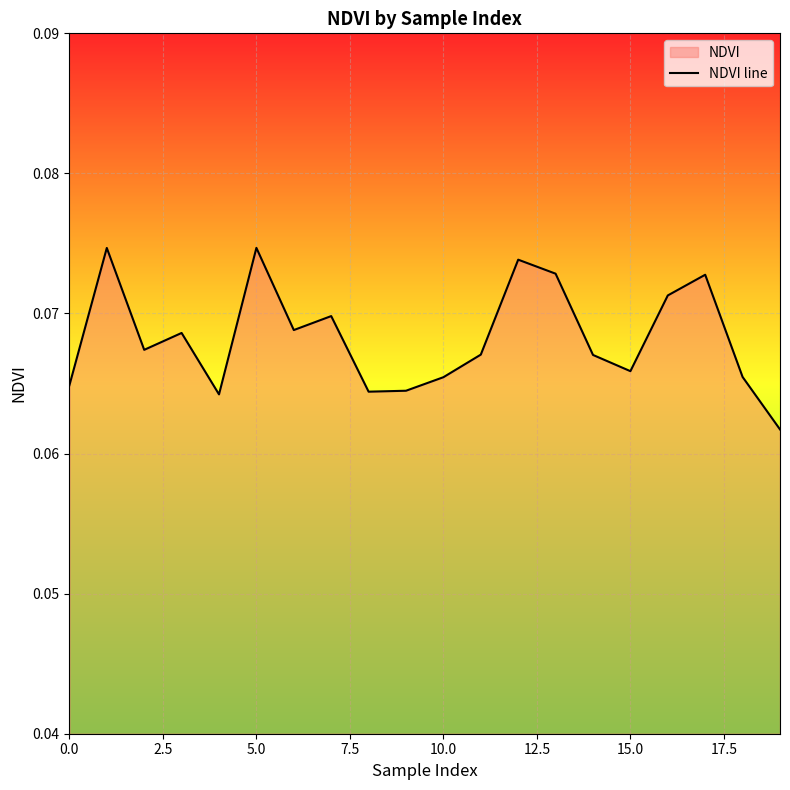

How many lines are shown in the chart?

1